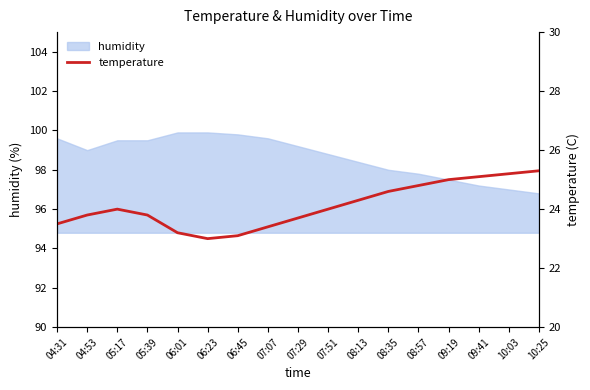

What is the maximum value for humidity?

99.9